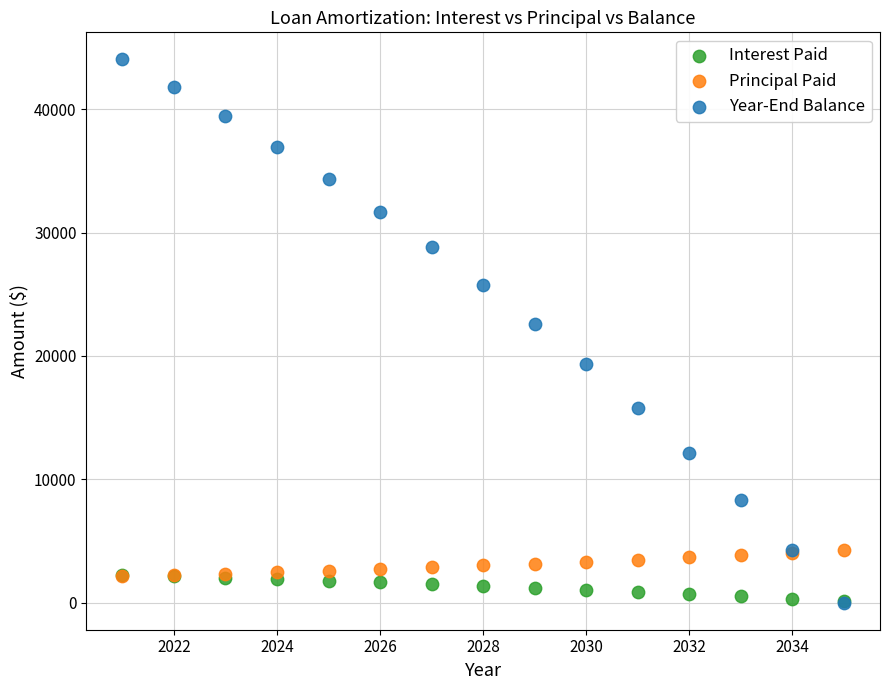

Across all series, what Y value is closest to 22013?

22621.2